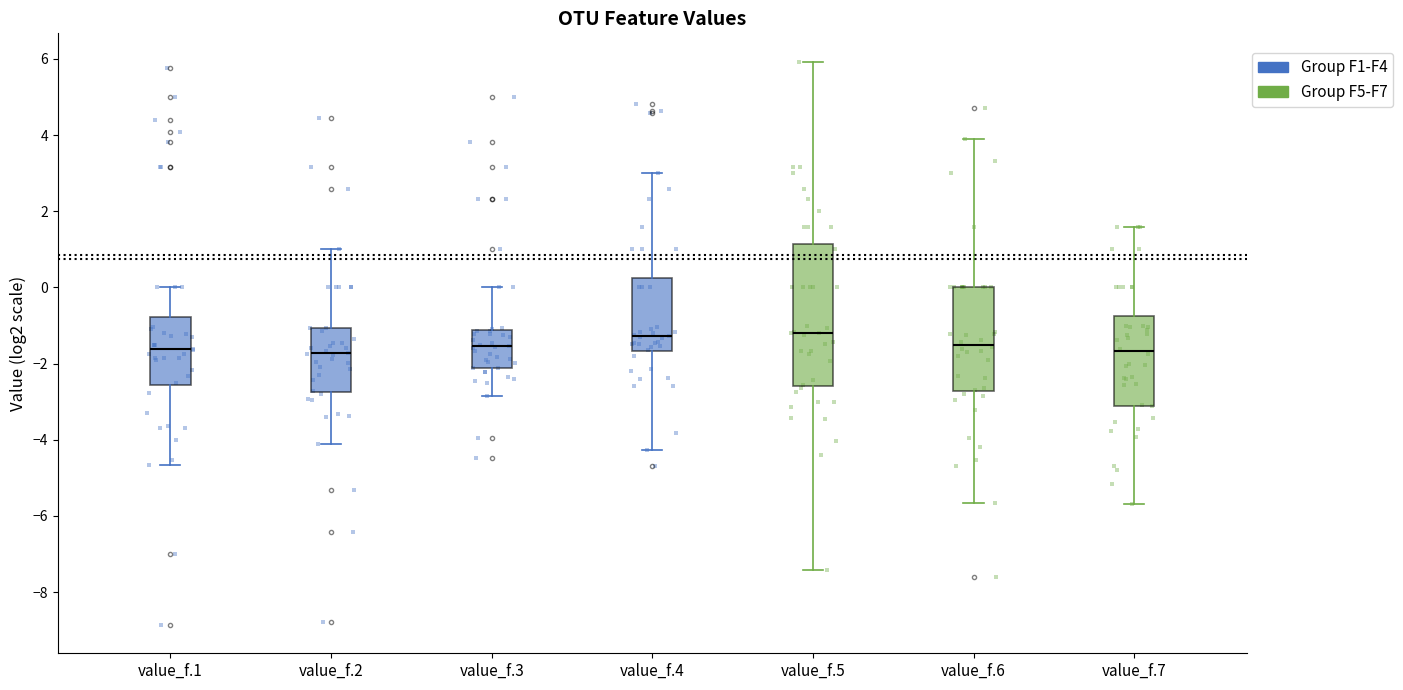

Where does the lower whisker of the box for value_f.6 end on the y-axis? The values are not printed on the chart, so give them approximately, as read against the axis.

-5.6